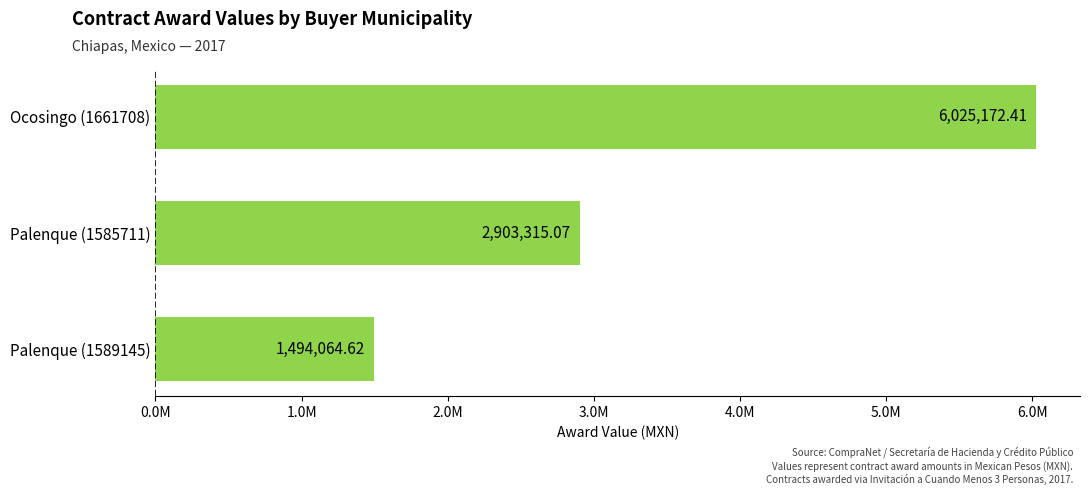

How many bars are there in total?

3